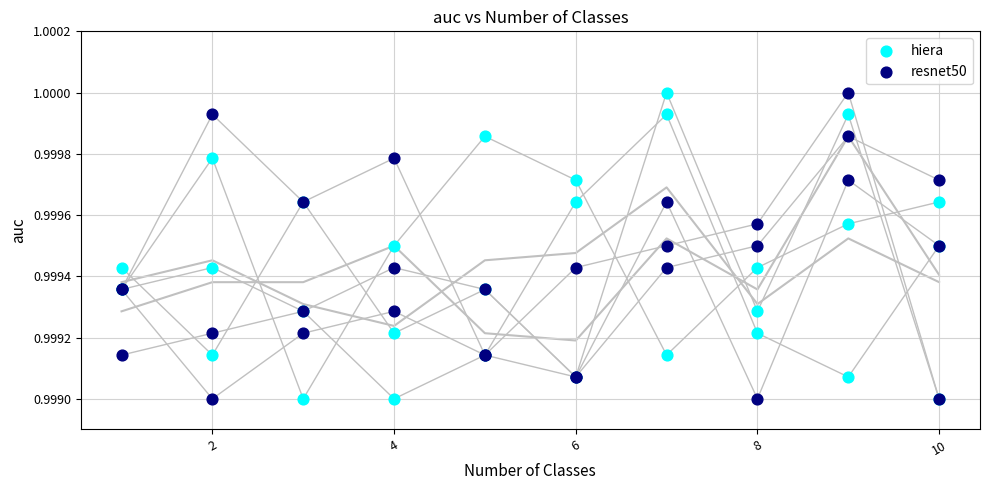

What are all the series names shown in the legend?

hiera, resnet50